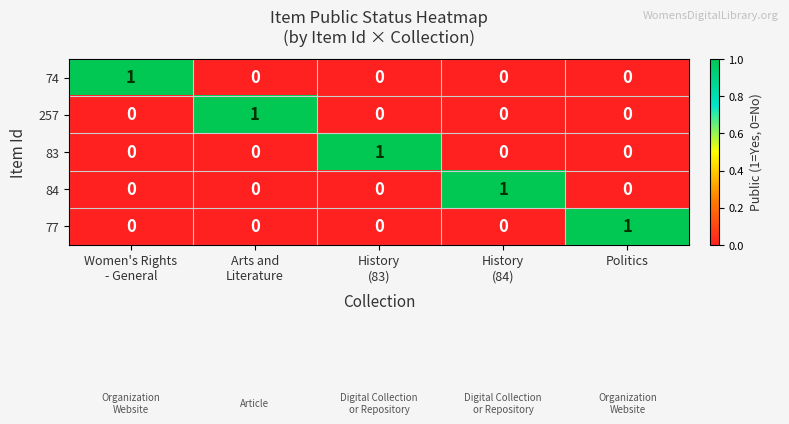

The value of 77 at Politics is 0. True or false?

False